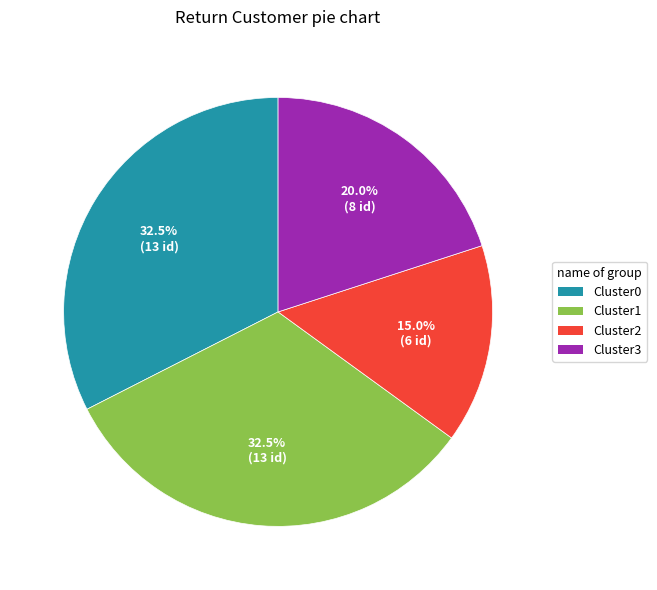

Approximately how many times larger is the value at Cluster1 compared to Cluster0?

1.0